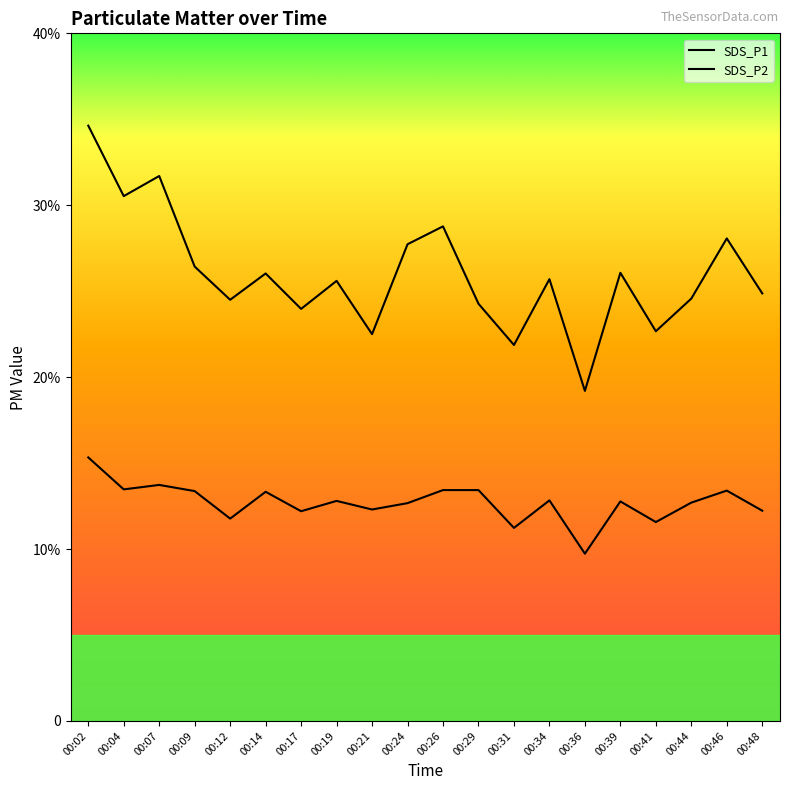

Is this an area chart (filled region under the line)?

No